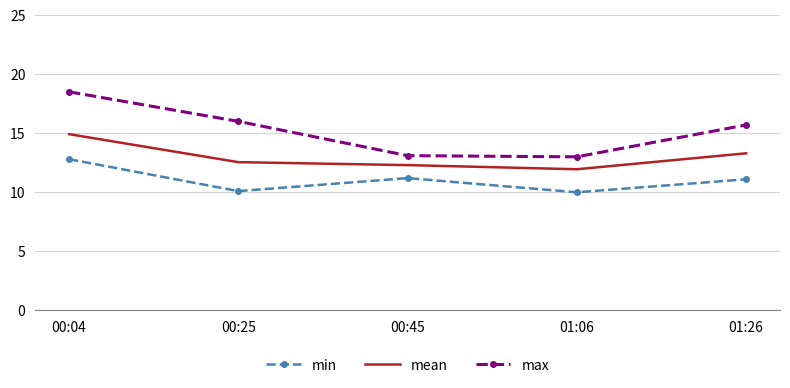

At which category does mean reach its first local valley?

01:06